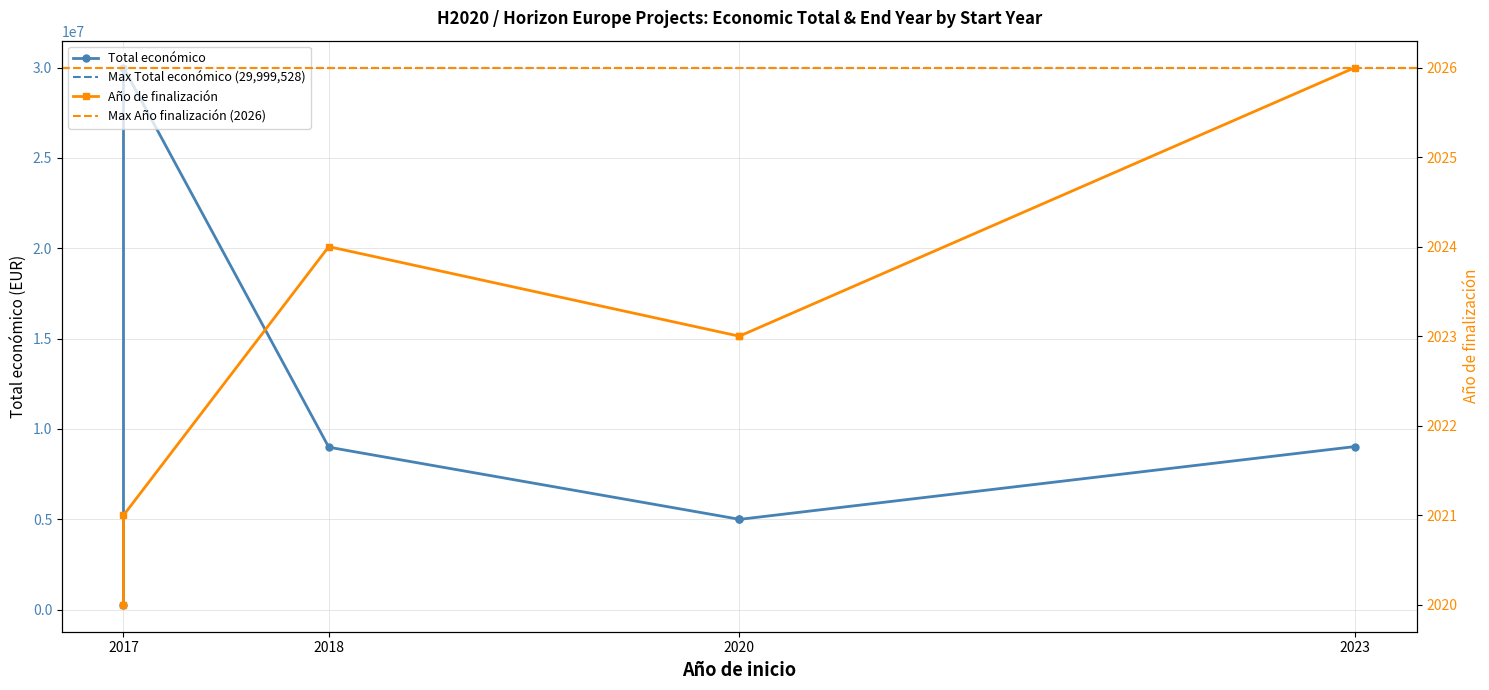

The value of Total económico at 2020 is 2615184. True or false?

False